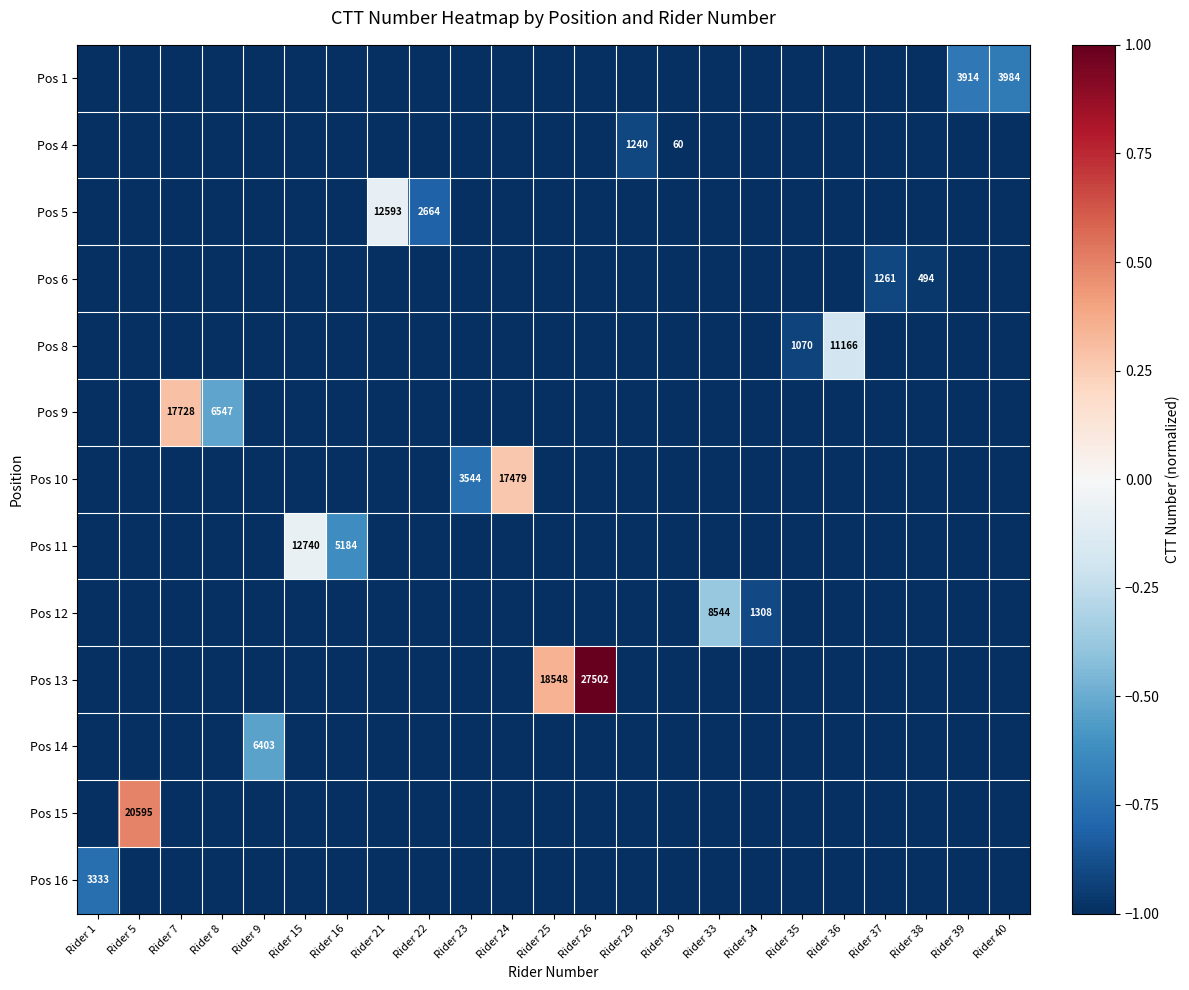

What is the approximate value of Pos 16 at Rider 24?

-1.0